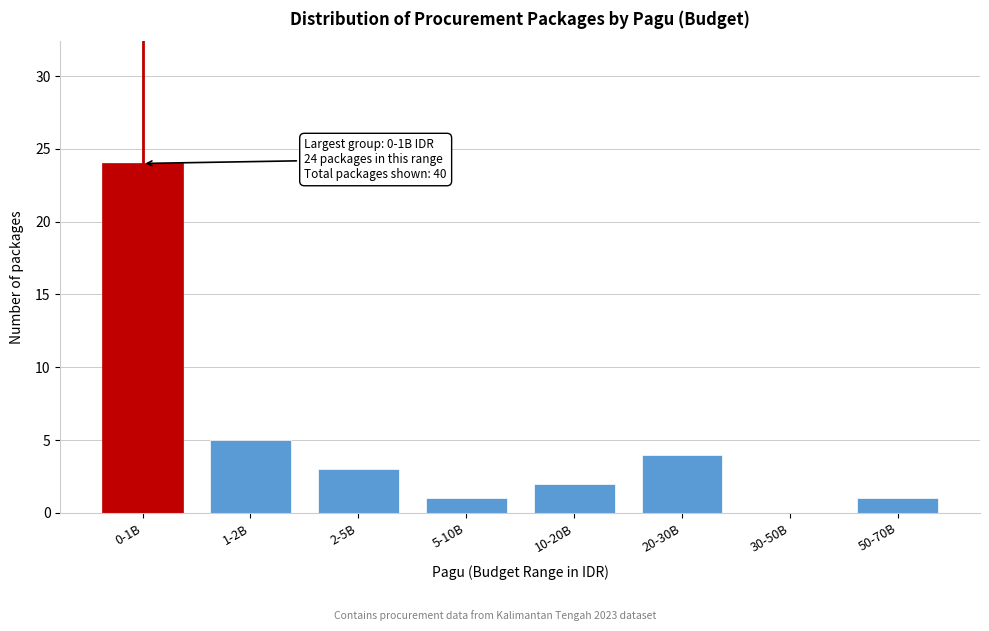

Reading left to right, list all the values displayed in this chart.

0-1B=24	1-2B=5	2-5B=3	5-10B=1	10-20B=2	20-30B=4	30-50B=0	50-70B=1